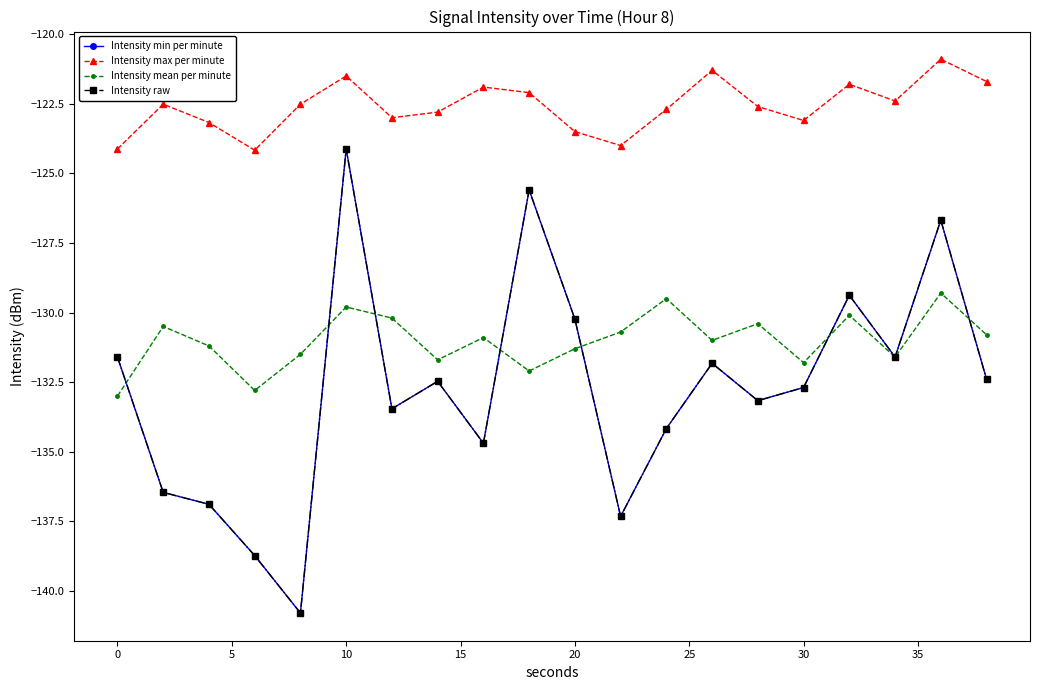

Does the chart have visible grid lines?

No